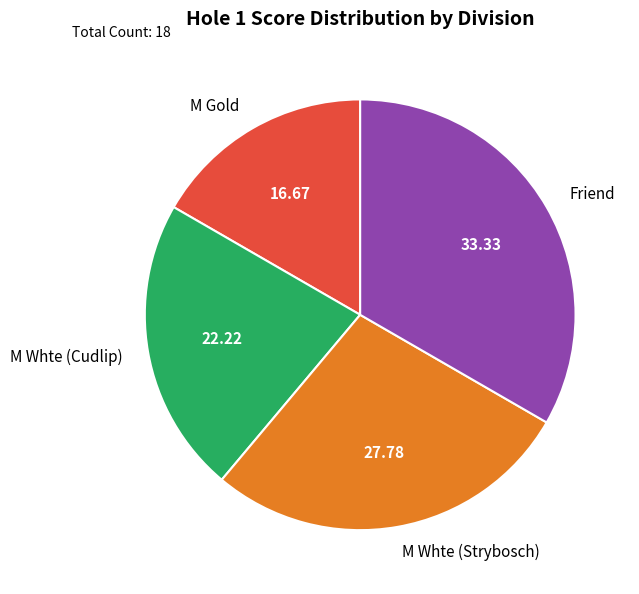

The M Whte (Strybosch) slice represents 21% of the pie. True or false?

False